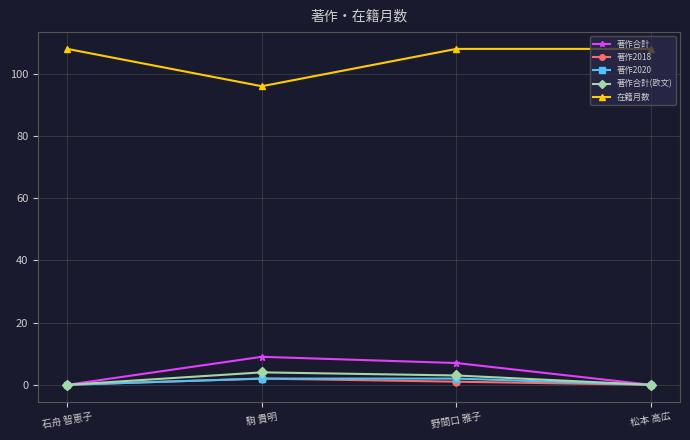

Is this an area chart (filled region under the line)?

No